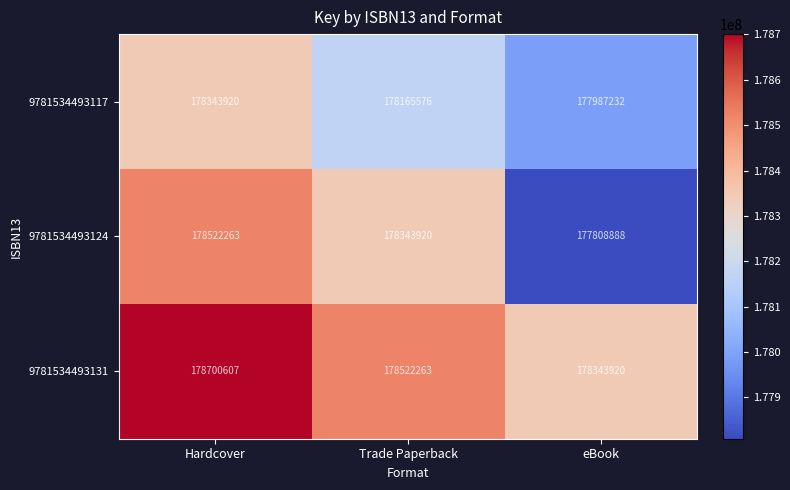

At which category is the sum across all series the highest?

Hardcover